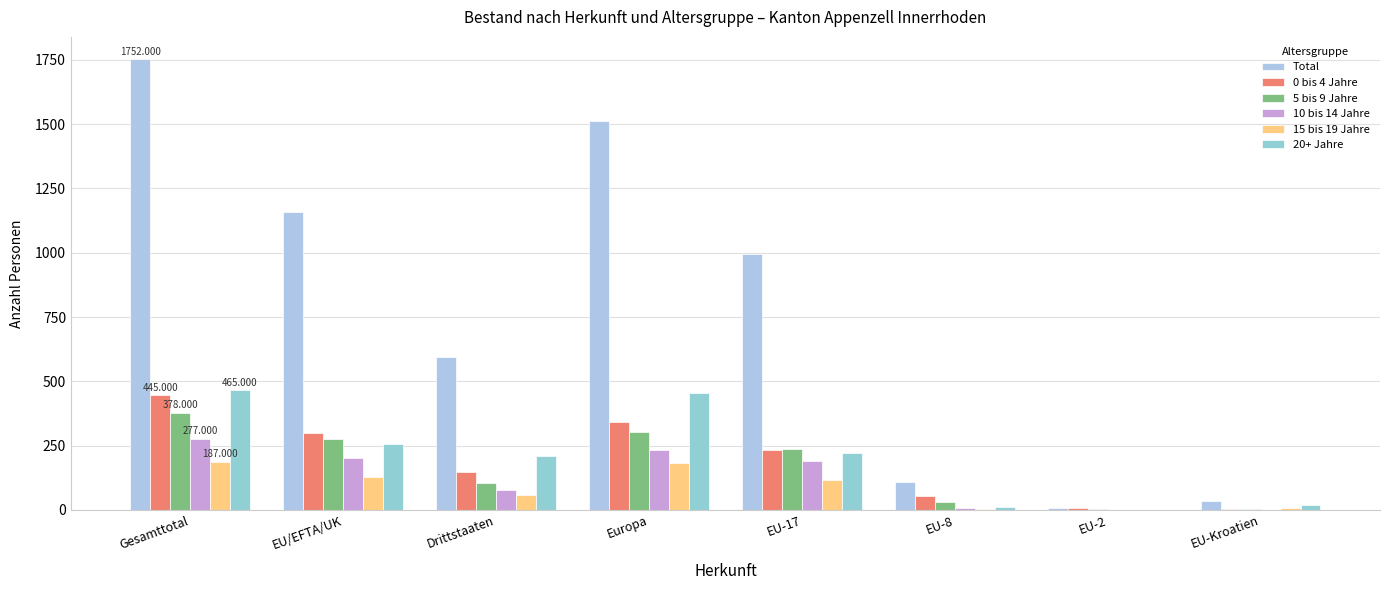

What position from the left is EU/EFTA/UK?

2